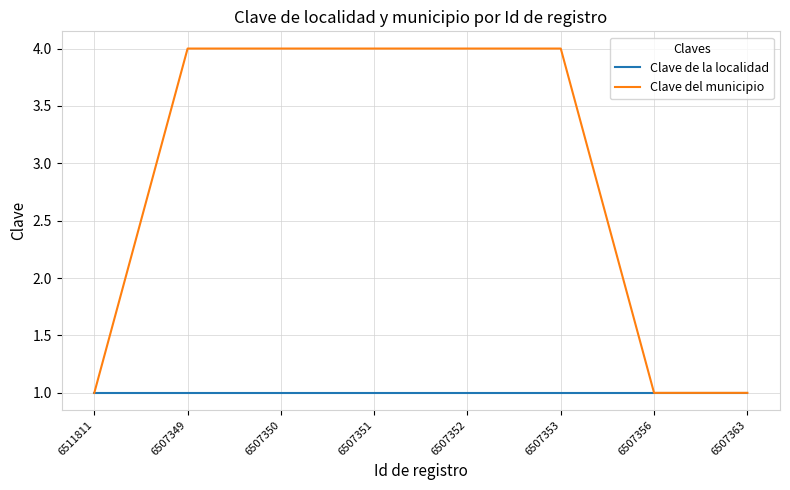

What position from the right is 6511811?

8